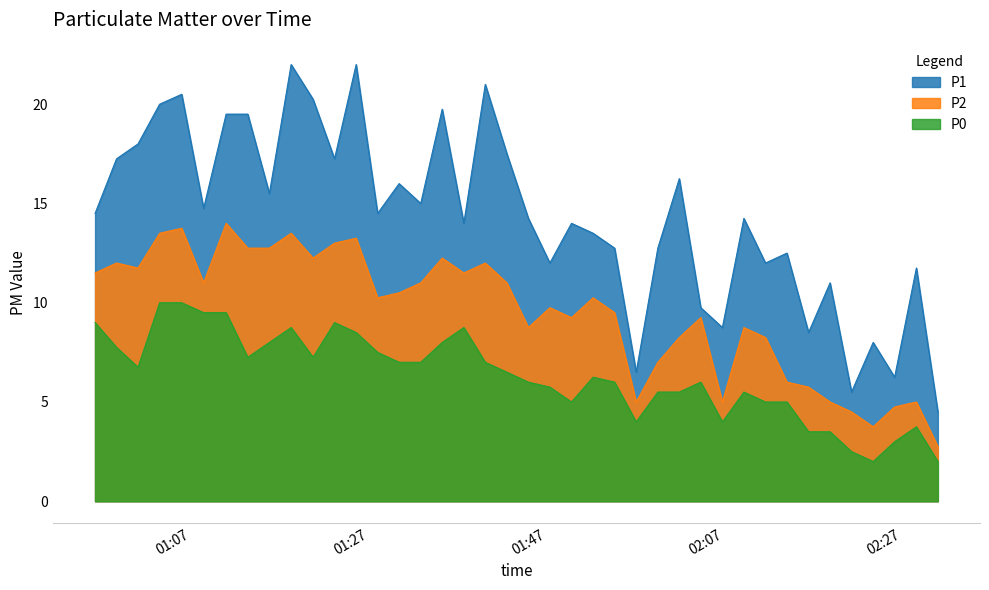

Which series has the largest total across all categories?

P1